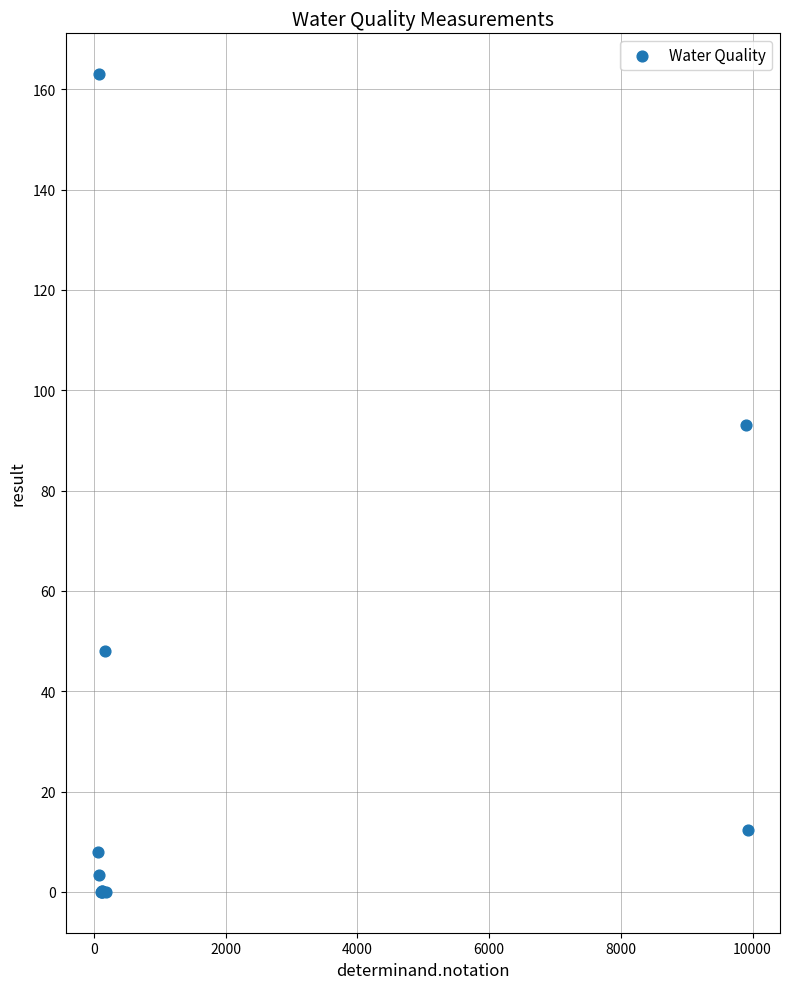

What Y value in the scatter plot is closest to 81?

93.0